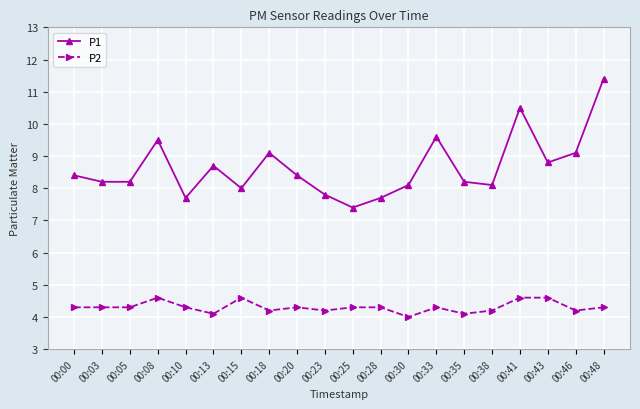

True or false: P2 and P1 intersect in this chart.

False